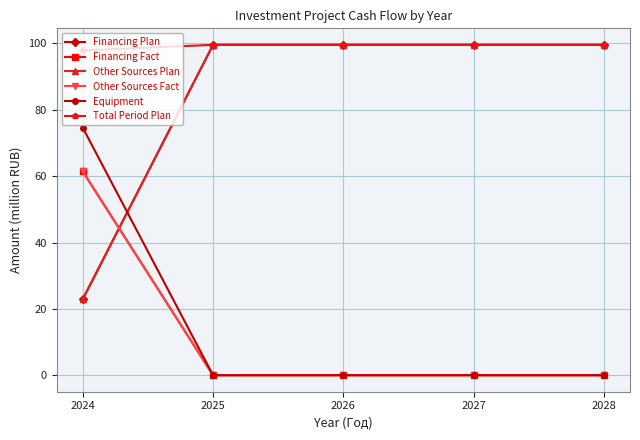

Does the chart have visible grid lines?

Yes